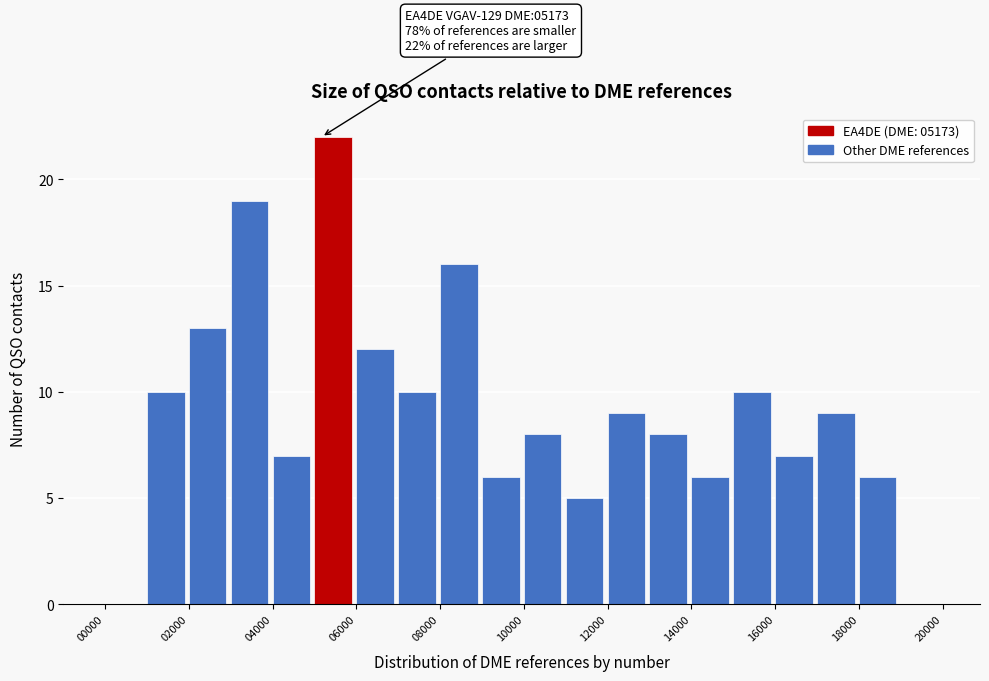

Over which range of the x-axis is the bar tallest?

5000 to 6000